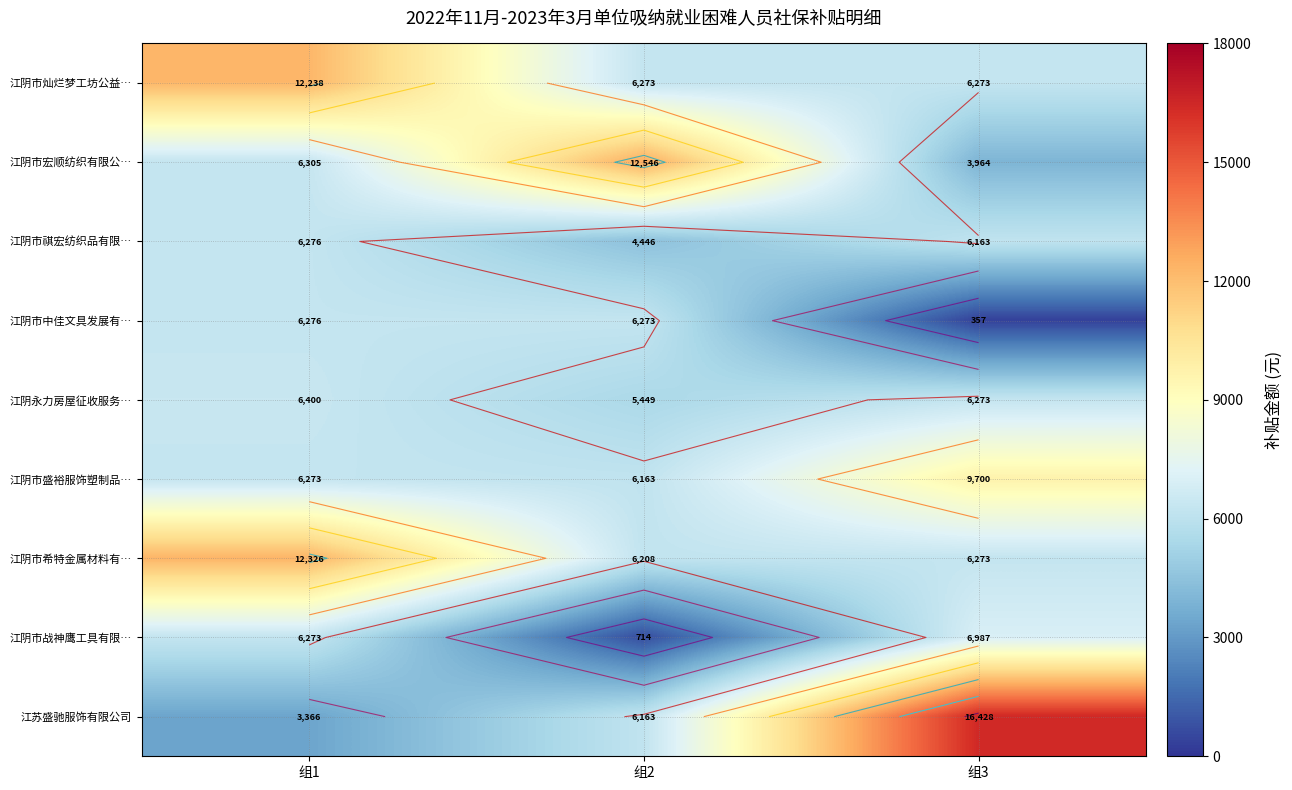

What is the difference between the maximum and minimum values in the 江阴市灿烂梦工坊公益… series?

5965.1